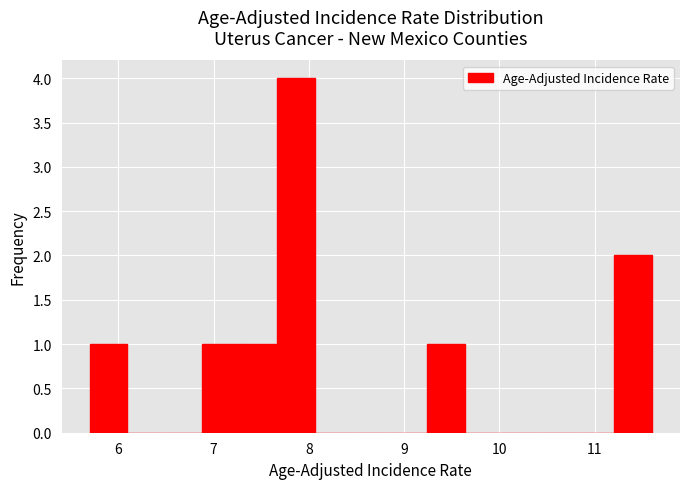

Around what value on the x-axis is the tallest bar? Give the approximate position of its centre, as read against the axis.

7.9